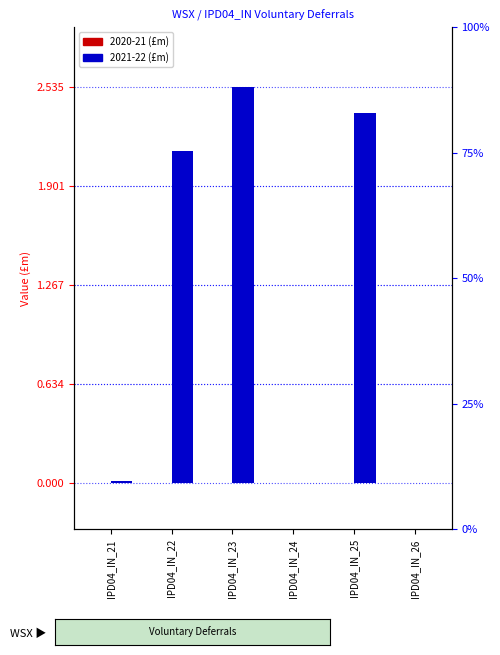

Is it true that the value at IPD04_IN_24 is 1.3?

False